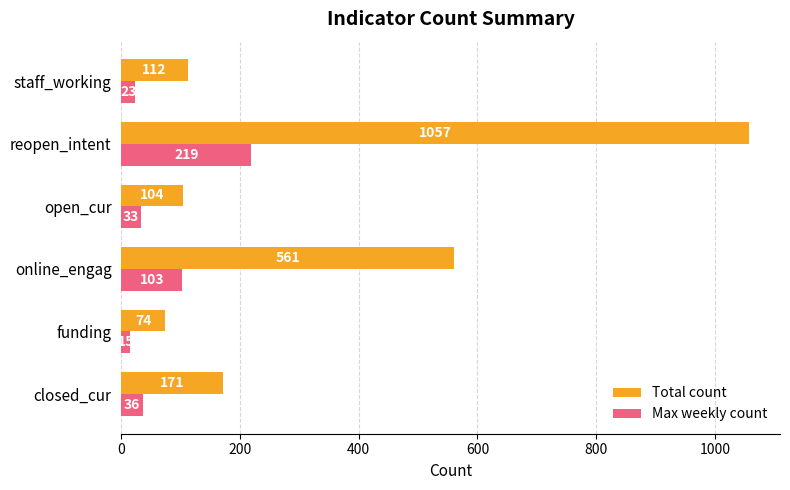

What is the highest value of the Max weekly count series?

219